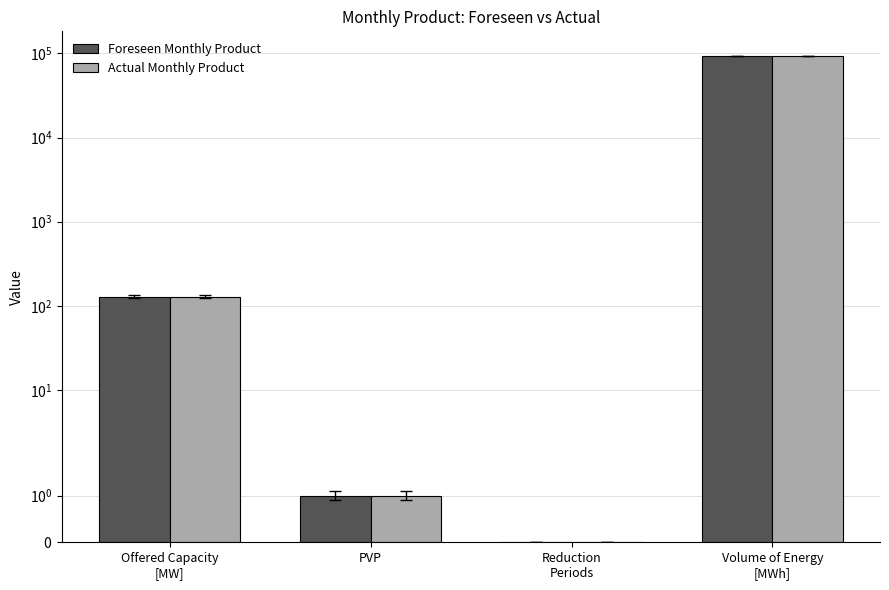

Reading right to left, extract all data points from this chart.

Foreseen Monthly Product: Volume of Energy
[MWh]=93009	Reduction
Periods=0	PVP=1	Offered Capacity
[MW]=129
Actual Monthly Product: Volume of Energy
[MWh]=93009	Reduction
Periods=0	PVP=1	Offered Capacity
[MW]=129